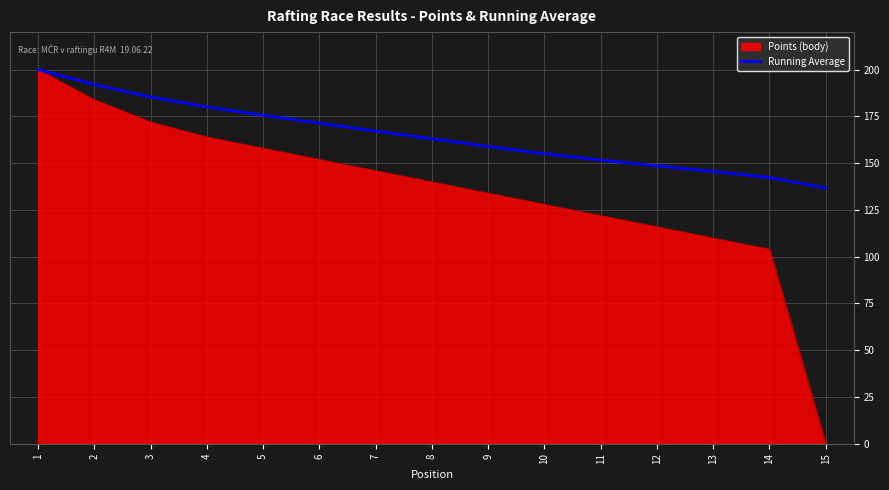

Does the chart have visible grid lines?

Yes